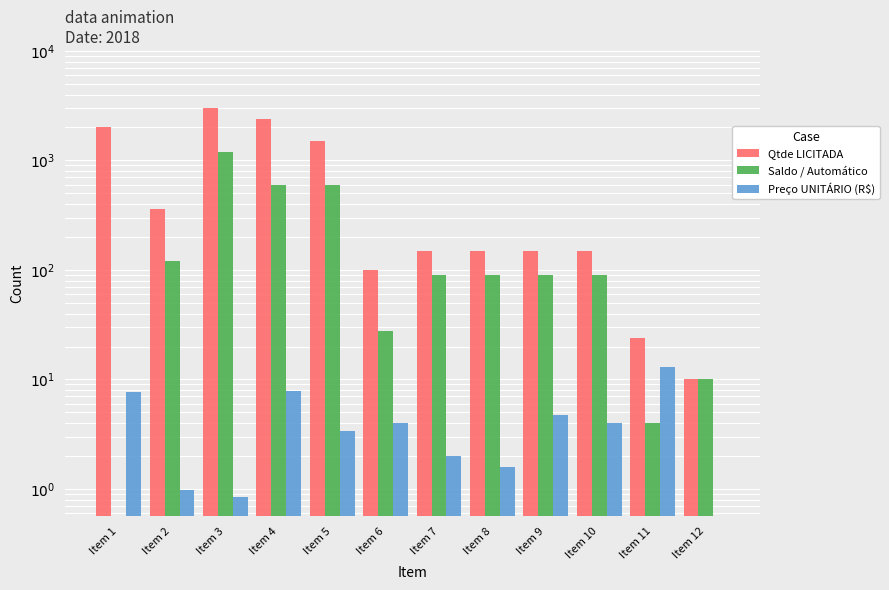

What is the minimum value for Qtde LICITADA?

10.0